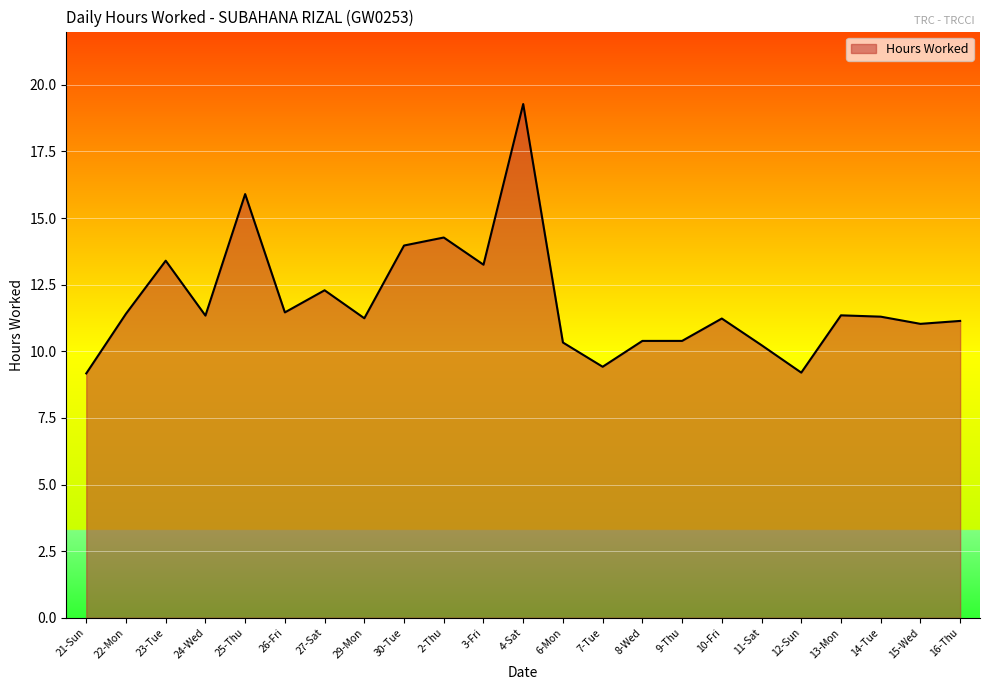

What is the maximum value shown in the chart?

19.3